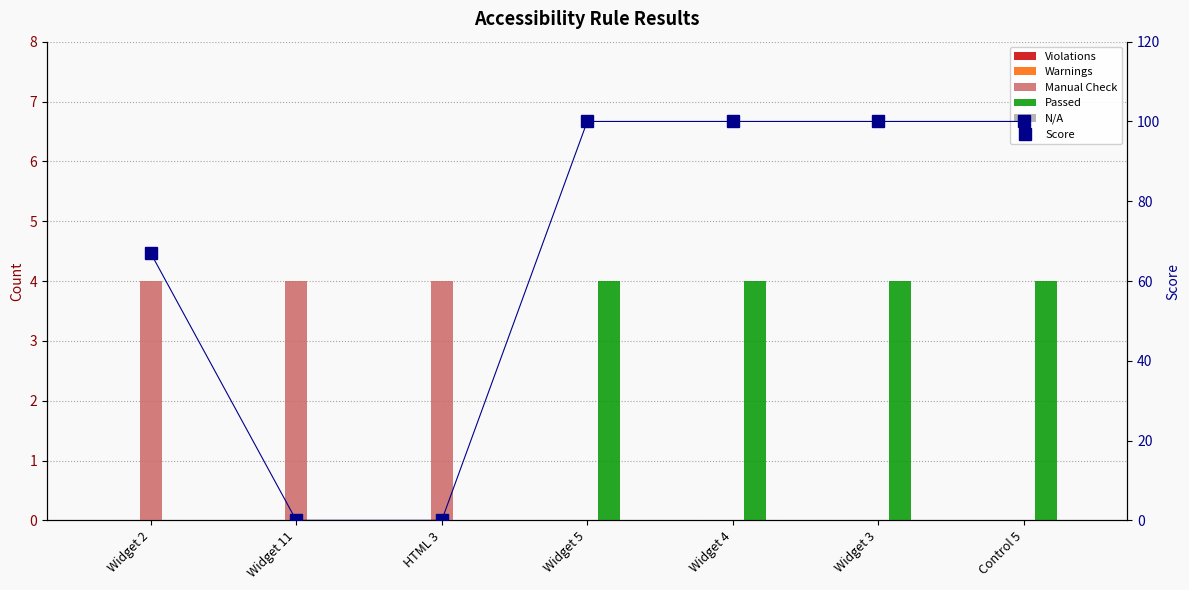

Is it true that Manual Check equals 0 at Control 5?

True